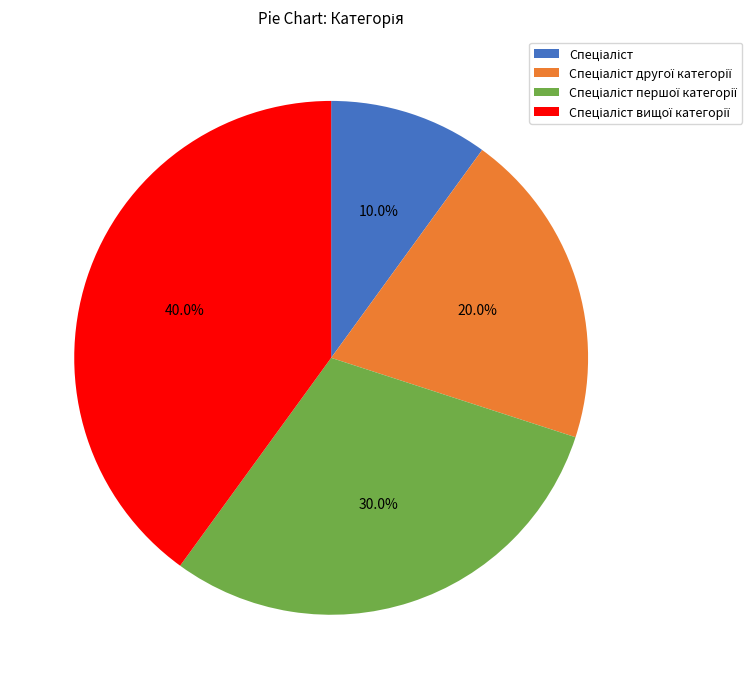

To the nearest percent, what is the average slice percentage?

25%